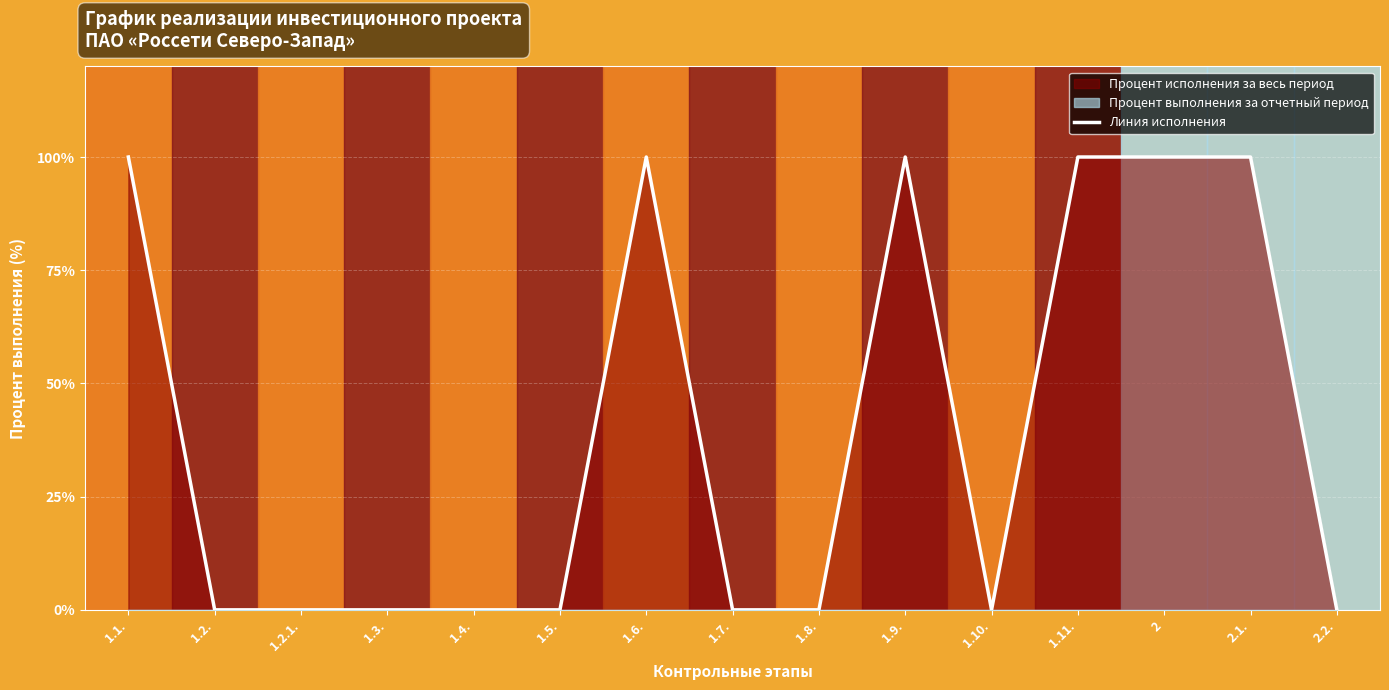

How many points are higher than both their immediate neighbors (excluding endpoints)?

2